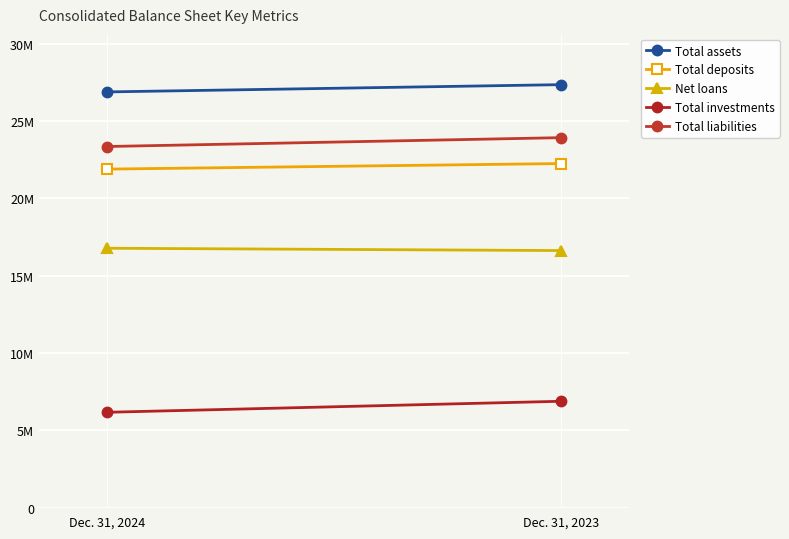

What is the difference between the Total liabilities values at Dec. 31, 2024 and Dec. 31, 2023?

572009